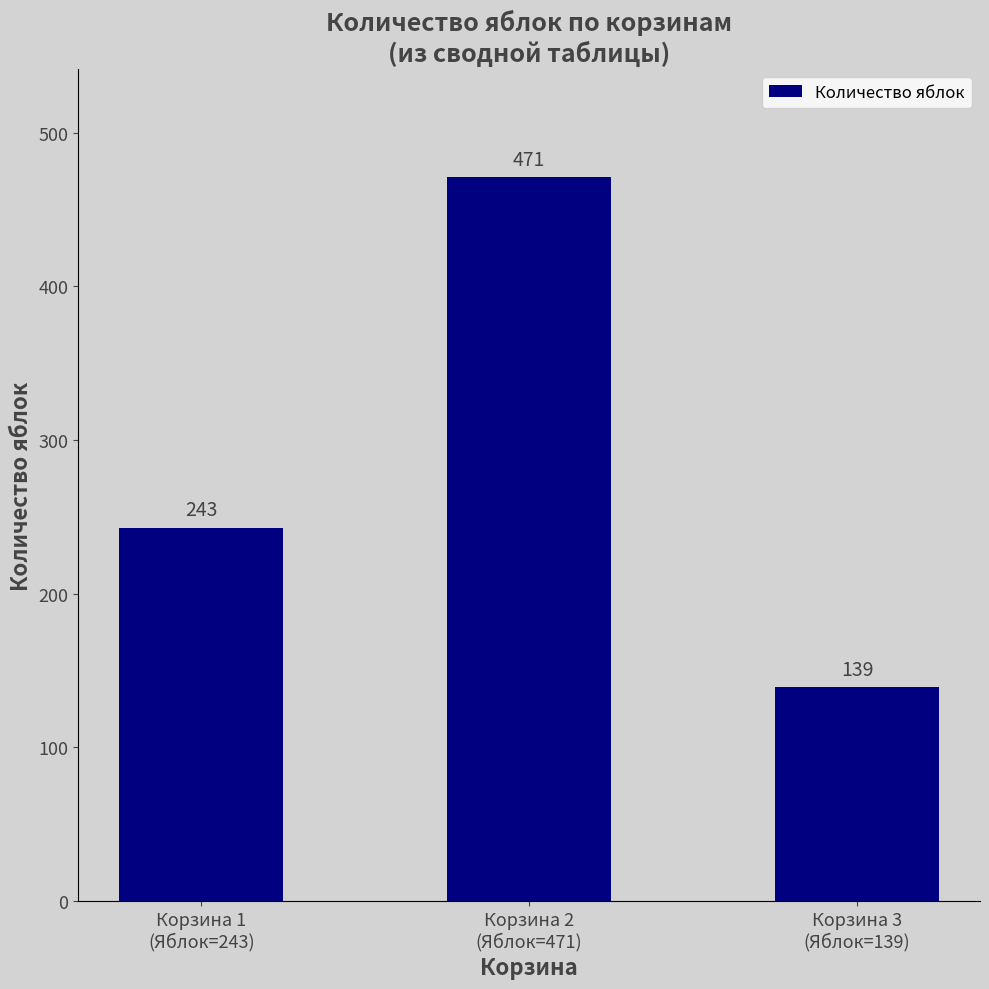

What is the label of the 1st bar from the right?

Корзина 3
(Яблок=139)